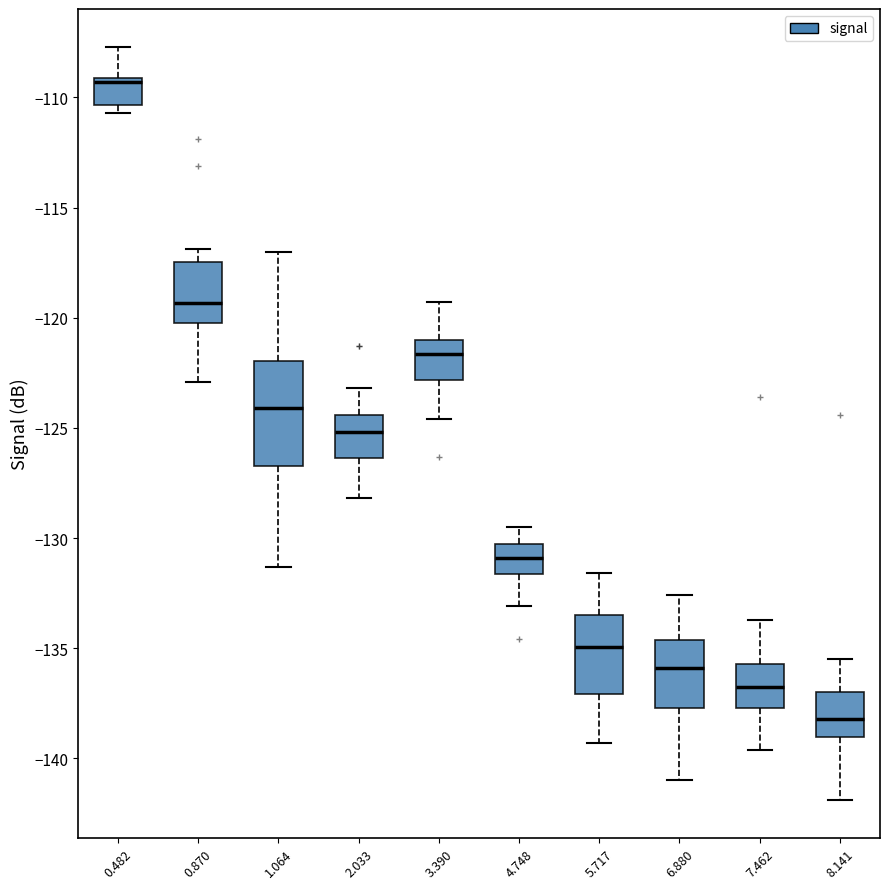

Which box is the tallest, from its lower edge to its upper edge?

1.064